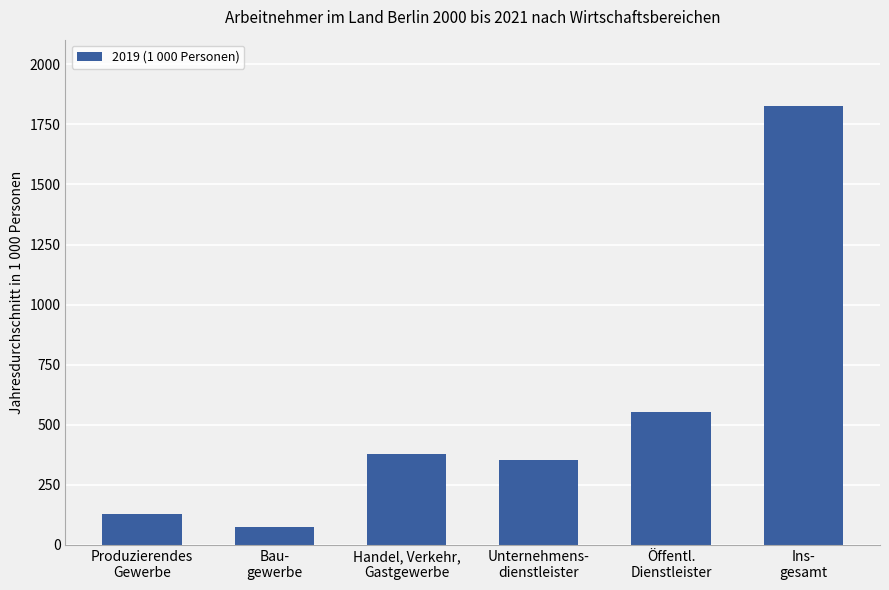

What is the difference between the values at Bau-
gewerbe and Produzierendes
Gewerbe?

55.8